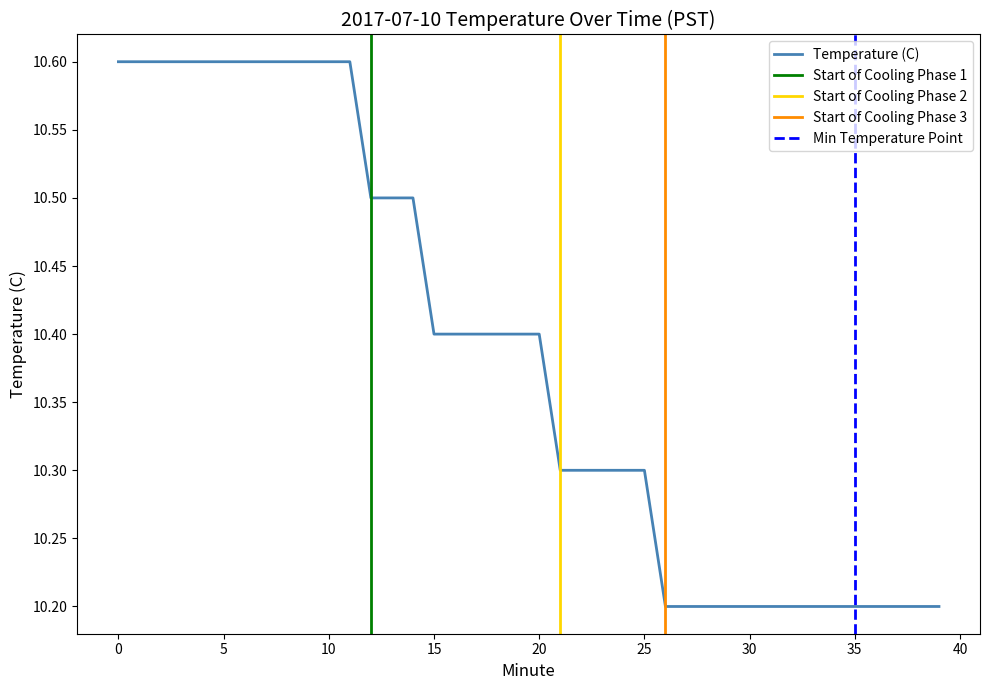

What is the change in value from 8 to 26?

-0.4